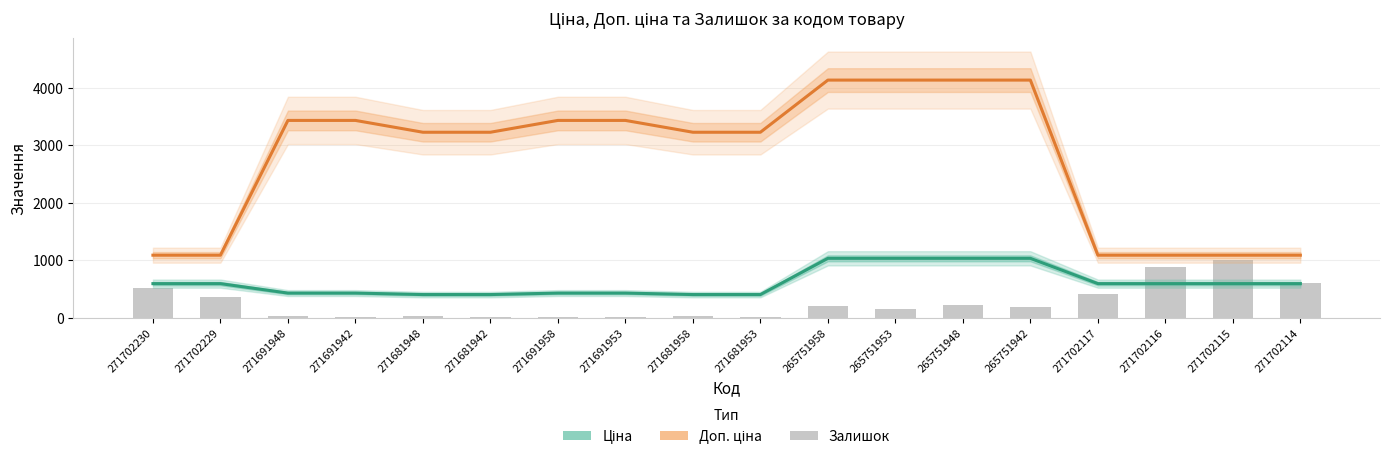

What is the maximum value for Ціна?

1034.1